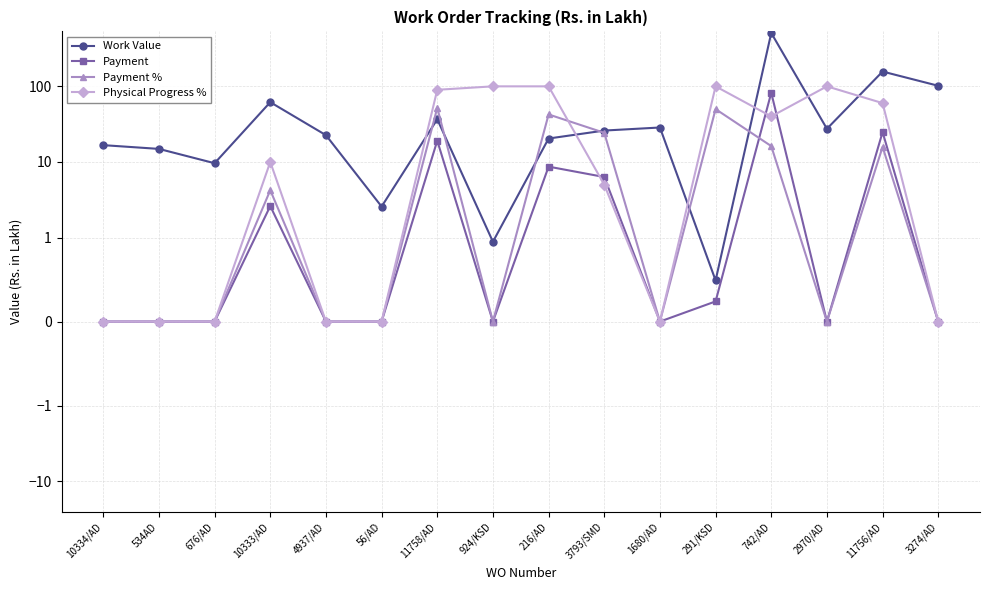

What position from the left is 3274/AD?

16